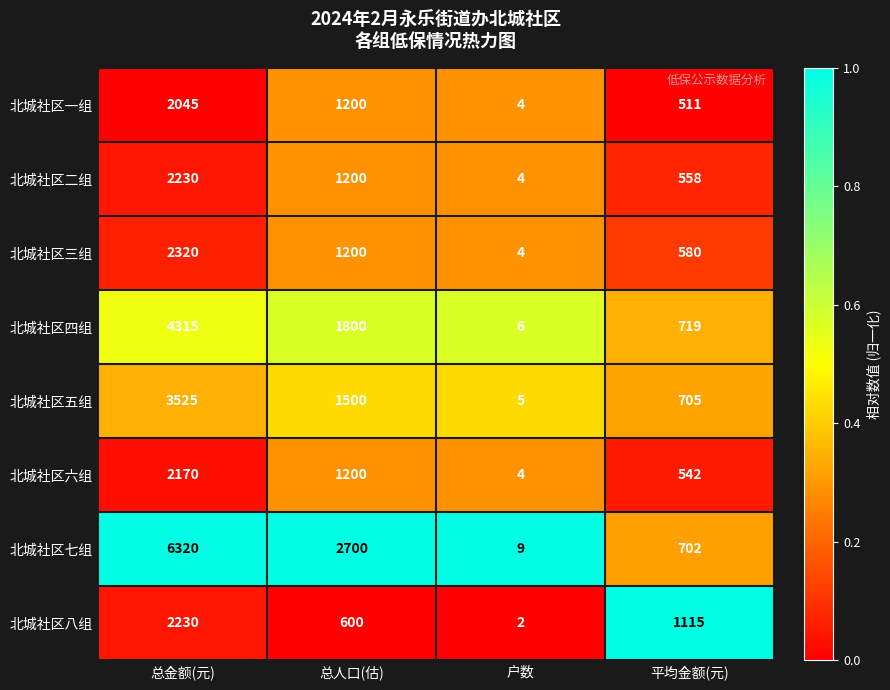

What is the maximum value shown in the chart?

6320